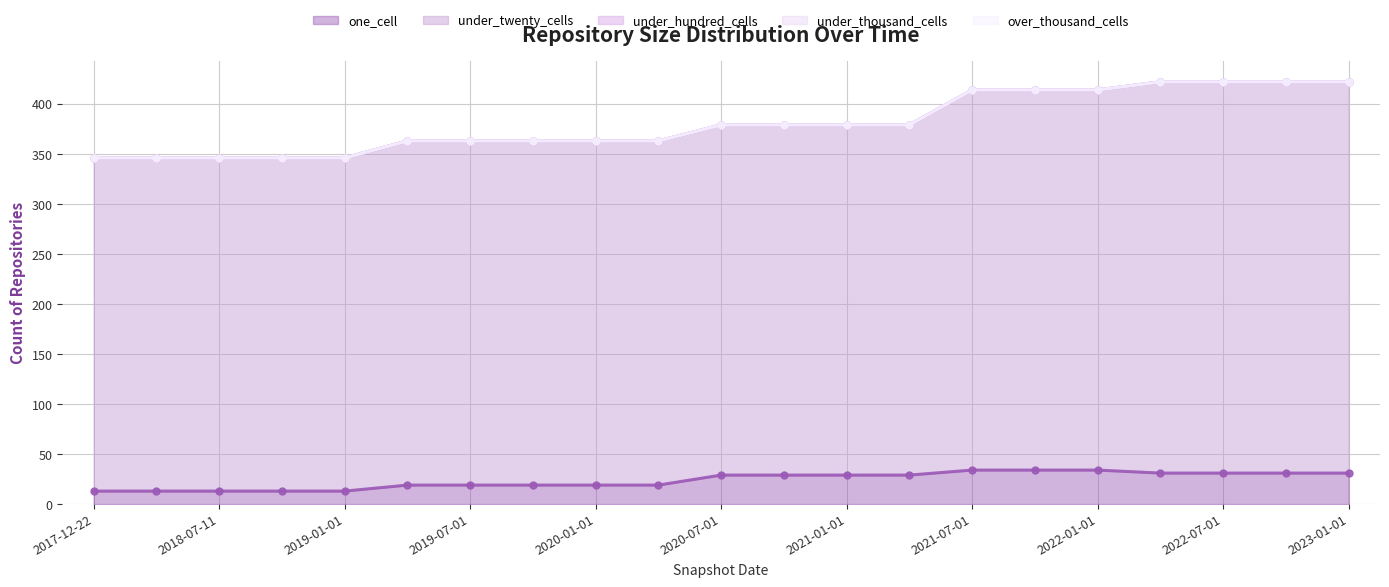

True or false: under_thousand_cells and over_thousand_cells cross at least once.

False